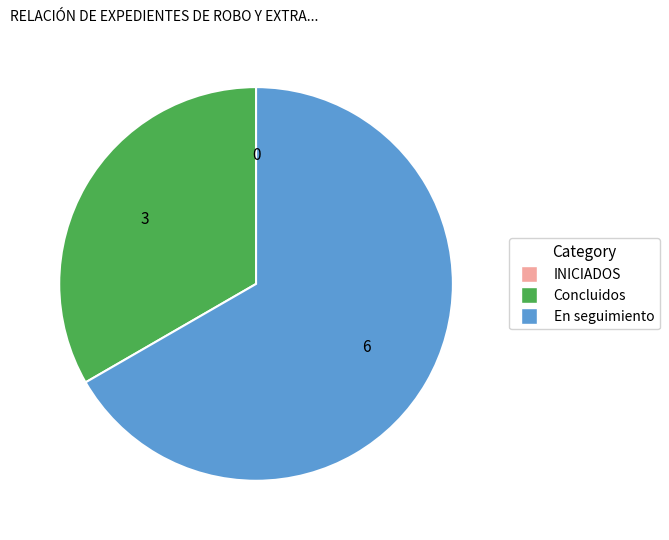

Which category has the biggest portion of the pie?

En seguimiento